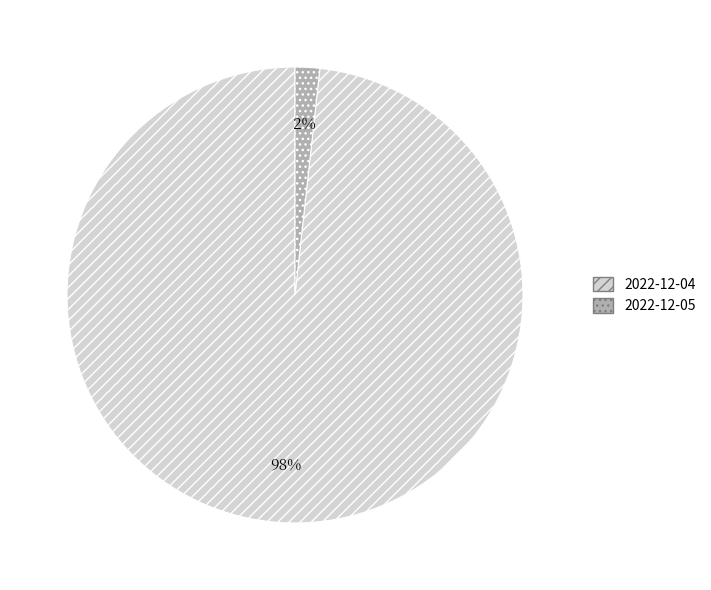

Which has a higher value, 2022-12-04 or 2022-12-05?

2022-12-04